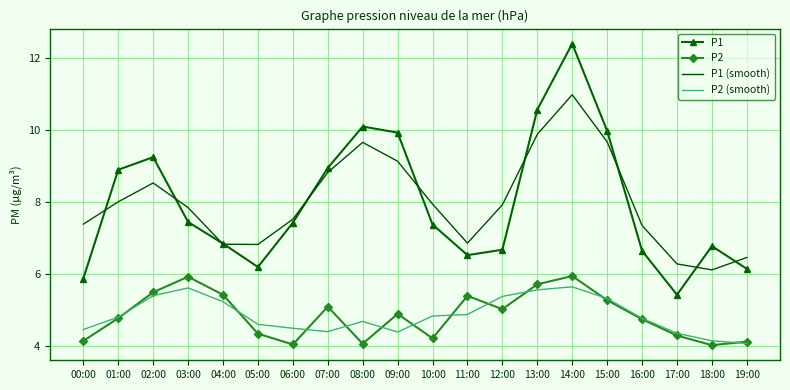

True or false: P2 (smooth) and P1 (smooth) intersect in this chart.

False